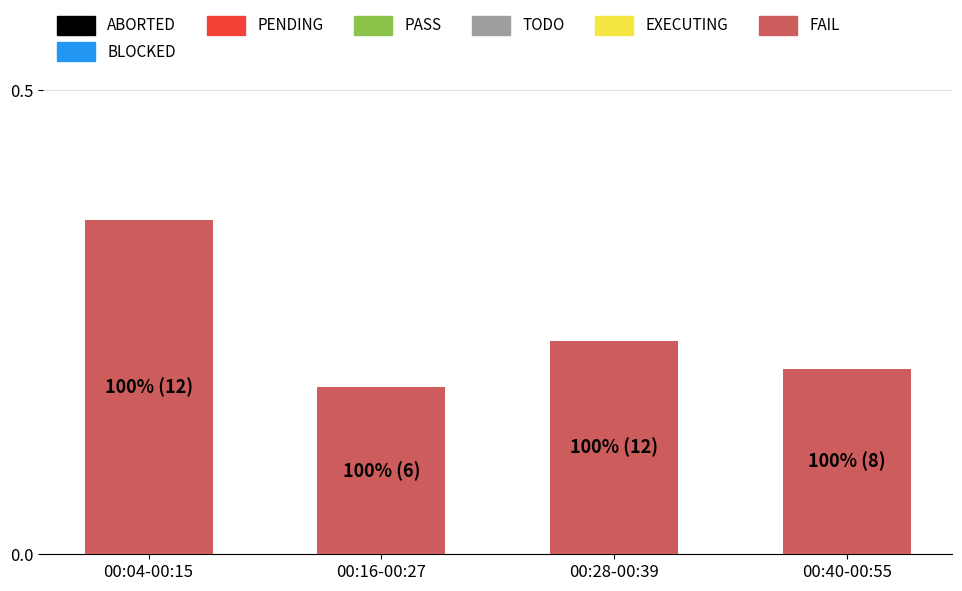

Rank the categories by value from lowest to highest.

00:16-00:27, 00:40-00:55, 00:28-00:39, 00:04-00:15